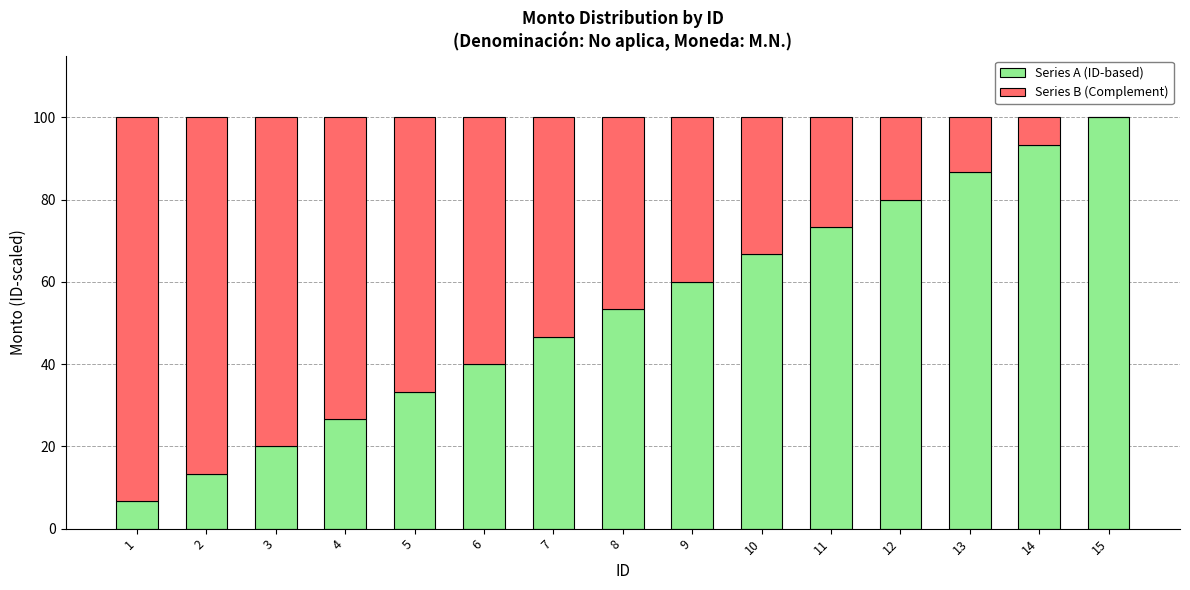

What is the sum of all Series A (ID-based) values?

800.0